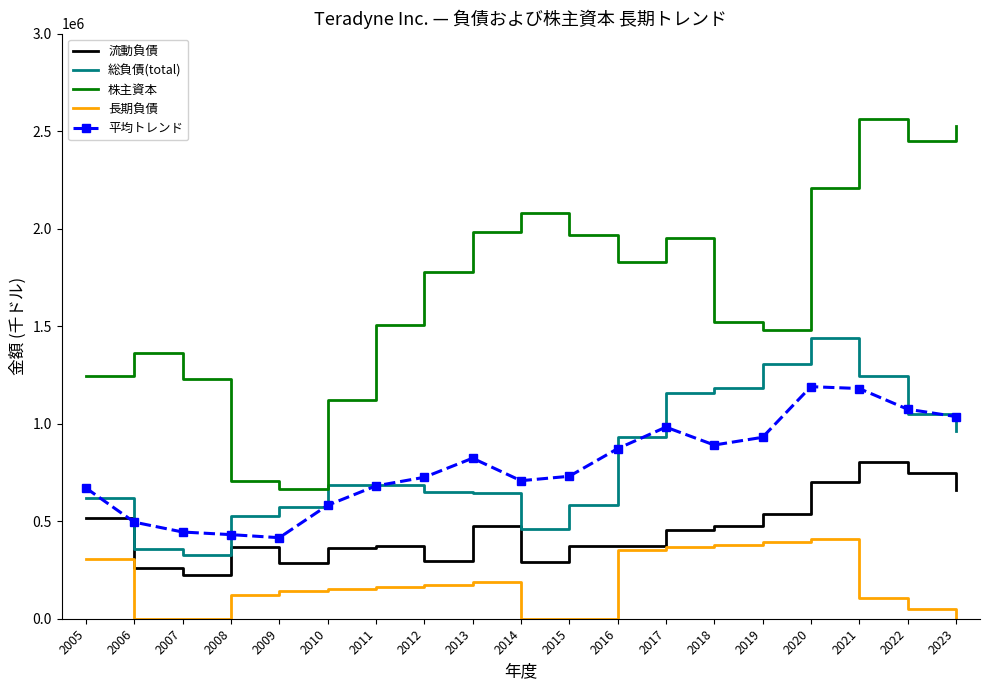

List the series in order of their peak value, highest first.

株主資本, 総負債(total), 平均トレンド, 流動負債, 長期負債